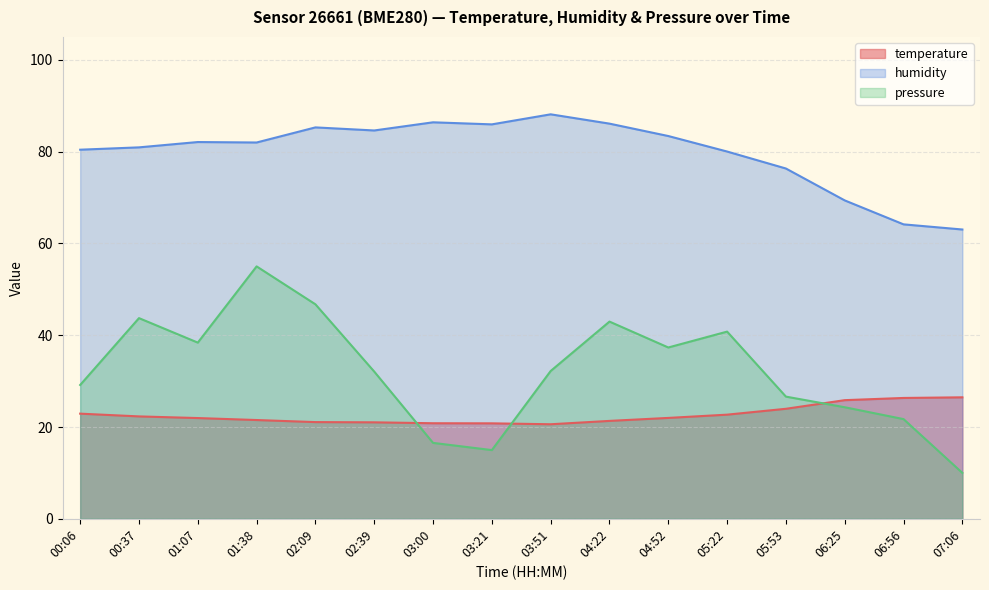

Rank the series at 03:51 from highest to lowest value.

humidity, pressure_norm, temperature